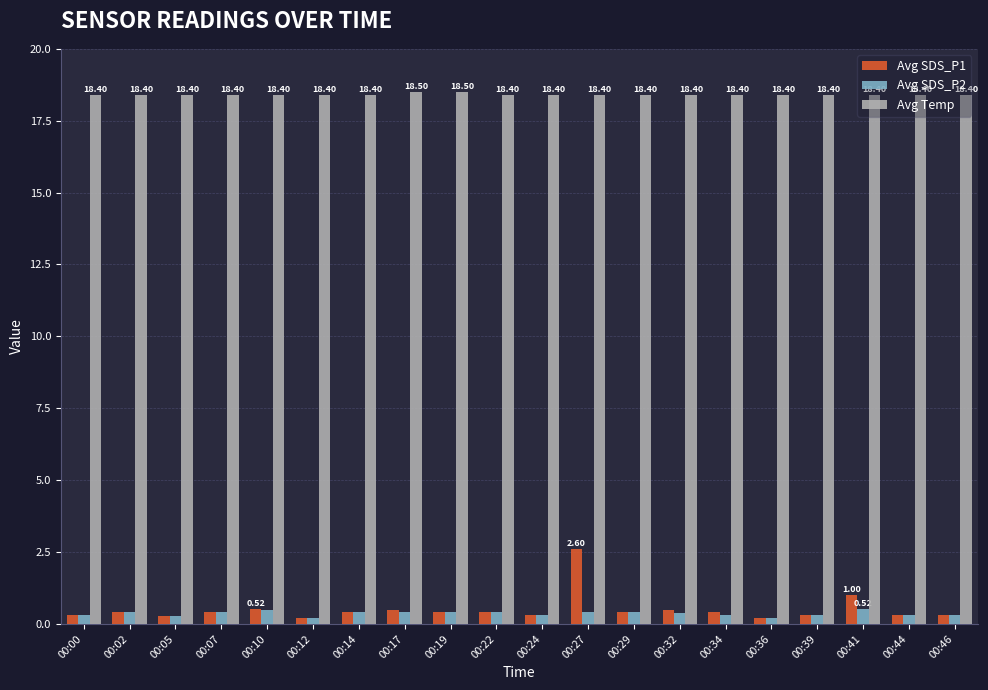

What value does the Avg SDS_P2 series have at 00:10?

0.5